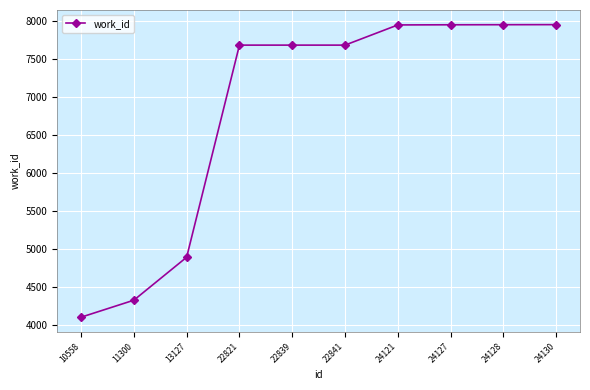

What is the difference between the maximum and second lowest values?

3631